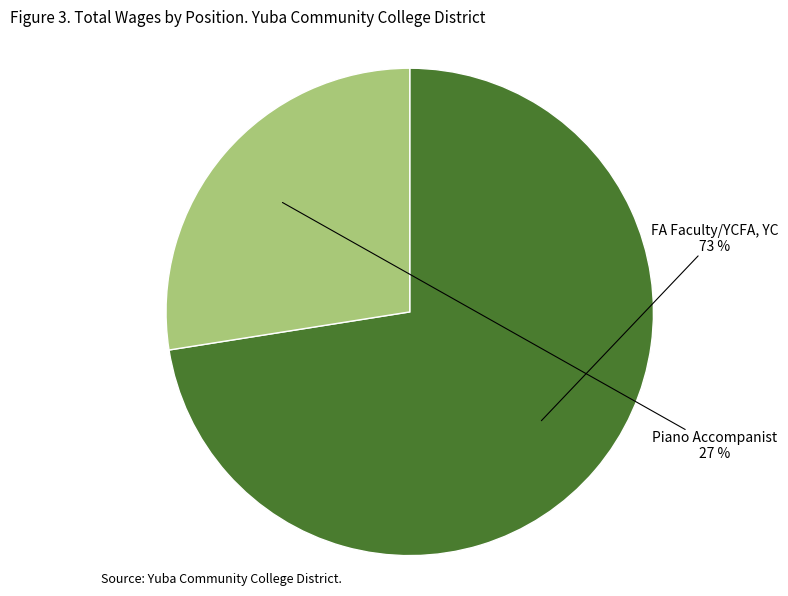

Is the sum of FA Faculty/YCFA, YC and Piano Accompanist greater than half?

Yes